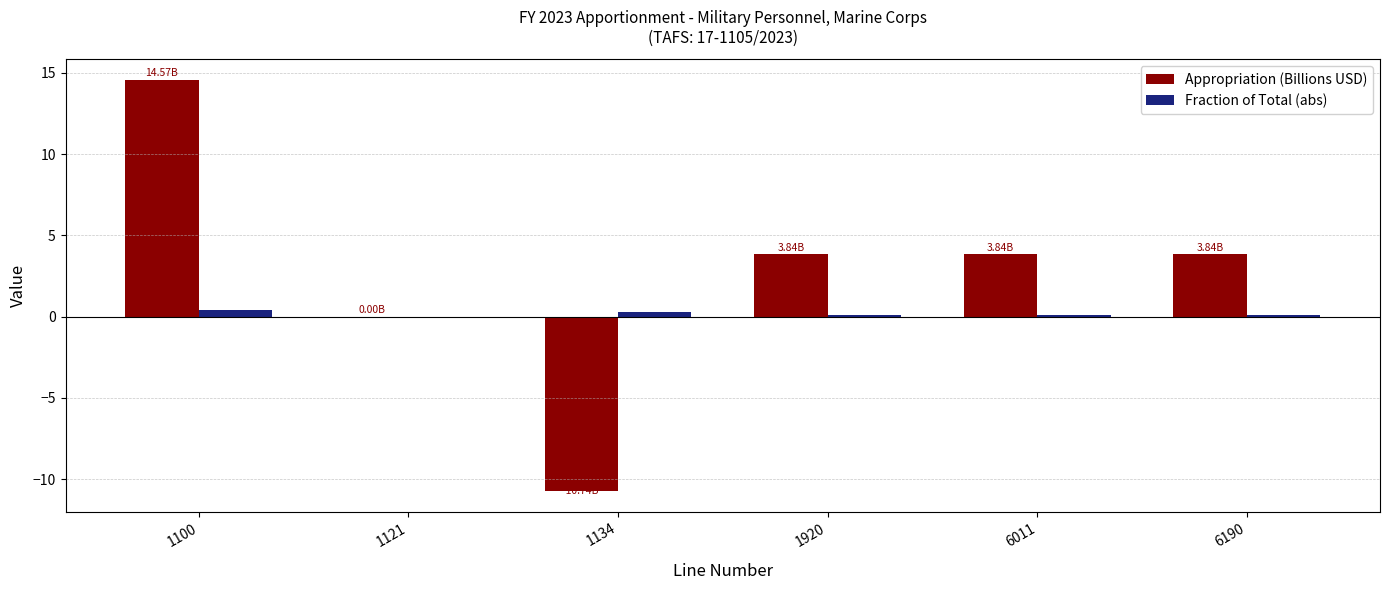

How many data points does each series have?

6